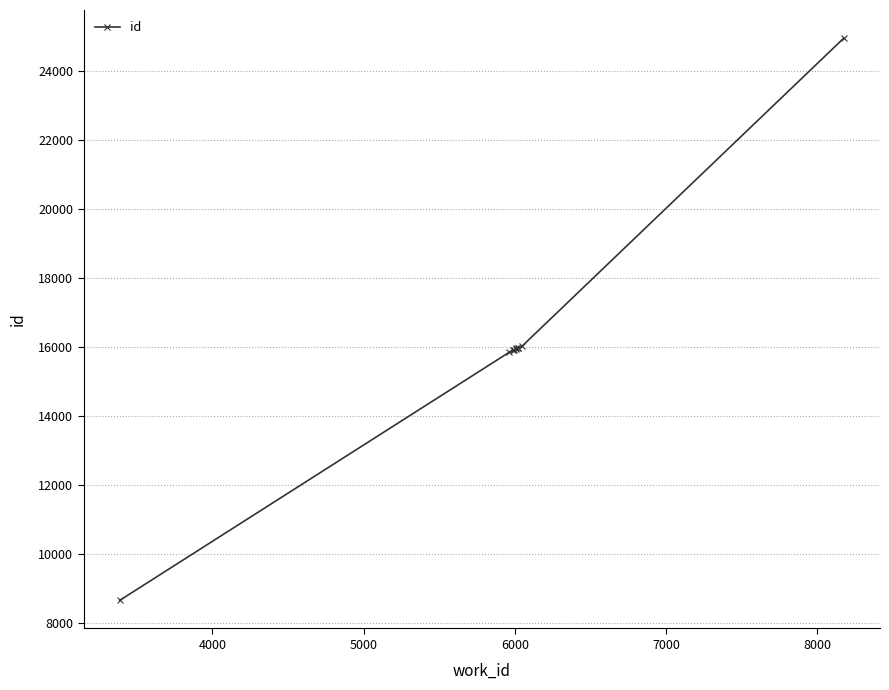

What is the smallest value displayed?

8668